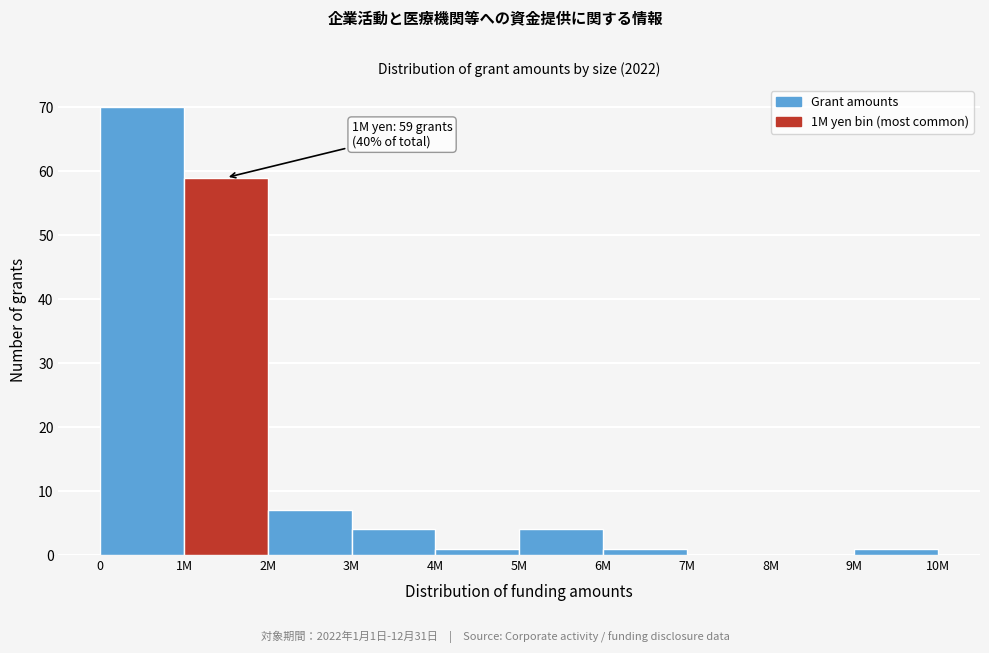

Reading left to right, list all the values displayed in this chart.

0=70	1M=59	2M=7	3M=4	4M=1	5M=4	6M=1	7M=0	8M=0	9M=1